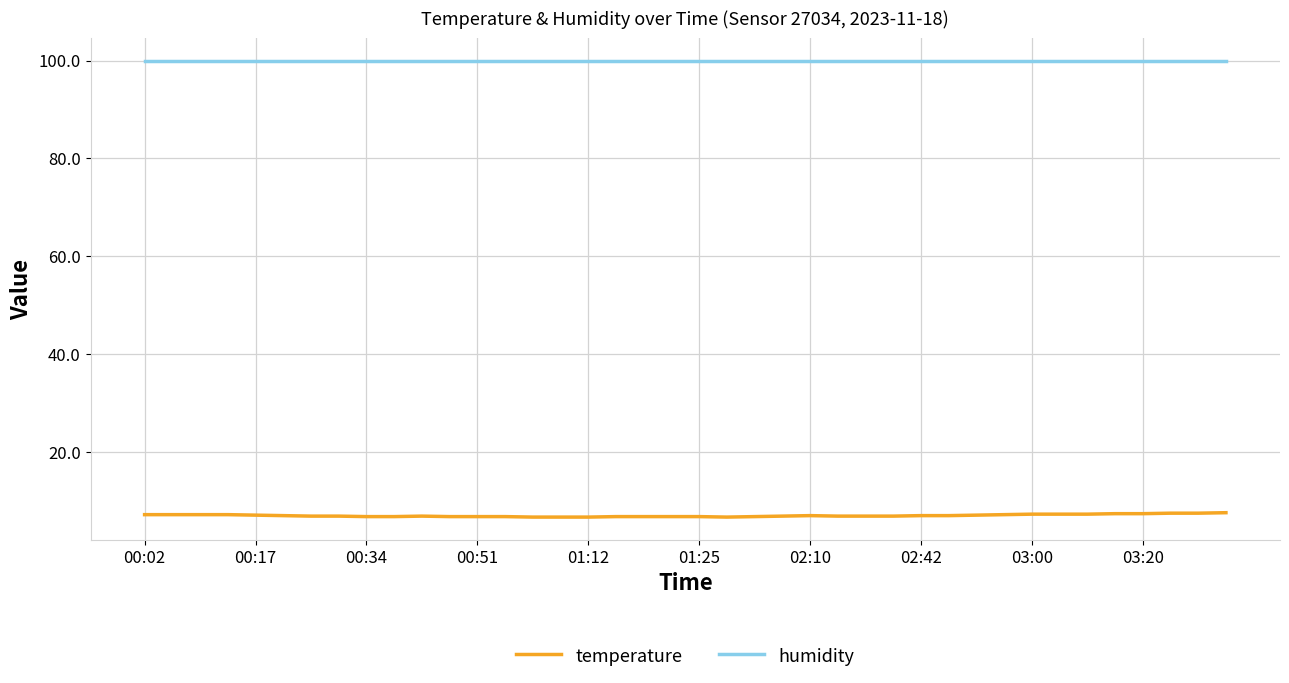

What is the lowest value of the temperature series?

6.7